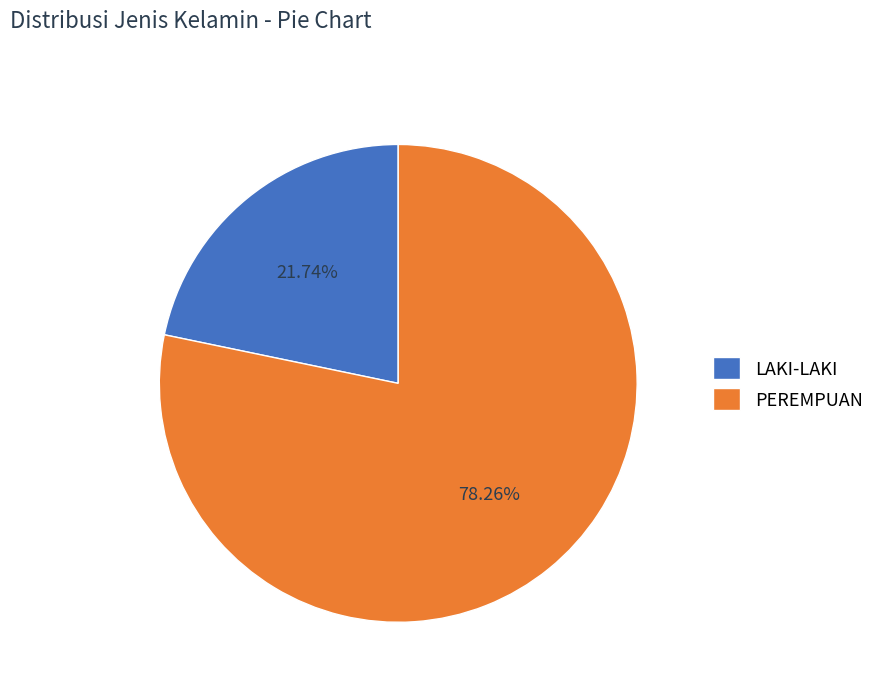

What percentage is the LAKI-LAKI slice, to the nearest percent?

22%